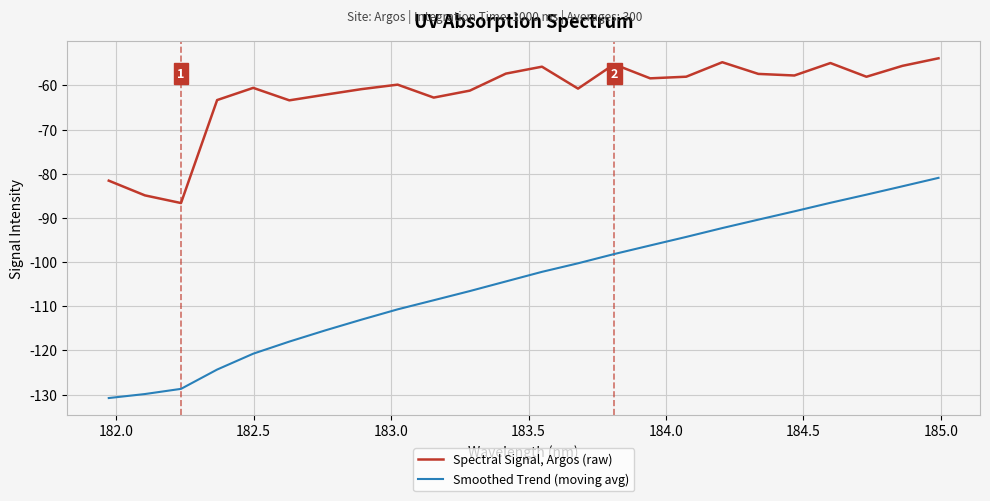

Count the number of data series in this chart.

2